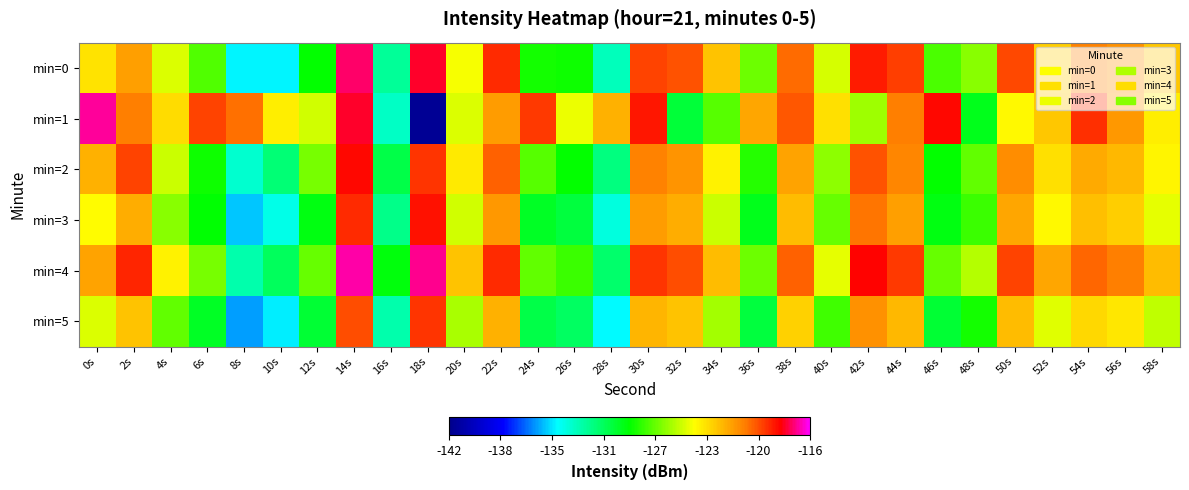

Reading left to right, extract all data points from this chart.

min=0: 0s=-123.6	2s=-121.6	4s=-124.9	6s=-127.6	8s=-134.4	10s=-134.3	12s=-129.0	14s=-117.3	16s=-132.1	18s=-117.8	20s=-124.5	22s=-119.0	24s=-128.6	26s=-128.8	28s=-132.8	30s=-119.5	32s=-119.8	34s=-122.7	36s=-127.0	38s=-120.3	40s=-125.1	42s=-118.7	44s=-119.4	46s=-127.7	48s=-126.5	50s=-119.6	52s=-122.9	54s=-120.8	56s=-121.2	58s=-122.7
min=1: 0s=-116.9	2s=-120.7	4s=-123.4	6s=-119.5	8s=-120.4	10s=-123.9	12s=-125.2	14s=-117.8	16s=-133.0	18s=-141.7	20s=-125.0	22s=-121.5	24s=-119.3	26s=-124.7	28s=-122.1	30s=-118.6	32s=-130.2	34s=-127.4	36s=-121.8	38s=-119.9	40s=-123.5	42s=-126.1	44s=-120.7	46s=-118.3	48s=-129.6	50s=-124.2	52s=-122.8	54s=-119.1	56s=-121.4	58s=-123.9
min=2: 0s=-122.1	2s=-119.5	4s=-125.3	6s=-128.7	8s=-133.2	10s=-131.4	12s=-126.8	14s=-118.3	16s=-130.5	18s=-119.2	20s=-123.8	22s=-120.1	24s=-127.4	26s=-129.0	28s=-131.6	30s=-120.8	32s=-121.3	34s=-124.0	36s=-128.3	38s=-121.7	40s=-126.4	42s=-119.8	44s=-120.9	46s=-128.9	48s=-127.2	50s=-121.1	52s=-123.5	54s=-121.9	56s=-122.3	58s=-124.1
min=3: 0s=-124.3	2s=-122.0	4s=-126.5	6s=-129.1	8s=-135.0	10s=-133.7	12s=-129.4	14s=-119.0	16s=-131.8	18s=-118.5	20s=-125.2	22s=-121.4	24s=-129.8	26s=-130.3	28s=-133.5	30s=-121.5	32s=-122.0	34s=-125.3	36s=-129.6	38s=-122.4	40s=-127.1	42s=-120.5	44s=-121.6	46s=-129.4	48s=-127.9	50s=-121.8	52s=-124.2	54s=-122.6	56s=-123.0	58s=-124.8
min=4: 0s=-121.7	2s=-118.9	4s=-124.0	6s=-126.8	8s=-132.5	10s=-130.9	12s=-127.1	14s=-116.8	16s=-129.3	18s=-117.0	20s=-122.7	22s=-119.0	24s=-127.2	26s=-127.9	28s=-131.2	30s=-119.2	32s=-119.7	34s=-122.5	36s=-127.0	38s=-120.1	40s=-124.8	42s=-118.2	44s=-119.3	46s=-127.1	48s=-125.7	50s=-119.5	52s=-121.8	54s=-120.2	56s=-120.7	58s=-122.4
min=5: 0s=-125.0	2s=-122.7	4s=-127.2	6s=-129.8	8s=-135.7	10s=-134.4	12s=-130.1	14s=-119.7	16s=-132.5	18s=-119.2	20s=-125.9	22s=-122.1	24s=-130.5	26s=-131.0	28s=-134.2	30s=-122.2	32s=-122.7	34s=-126.0	36s=-130.3	38s=-123.1	40s=-127.8	42s=-121.2	44s=-122.3	46s=-130.1	48s=-128.6	50s=-122.5	52s=-124.9	54s=-123.3	56s=-123.7	58s=-125.5